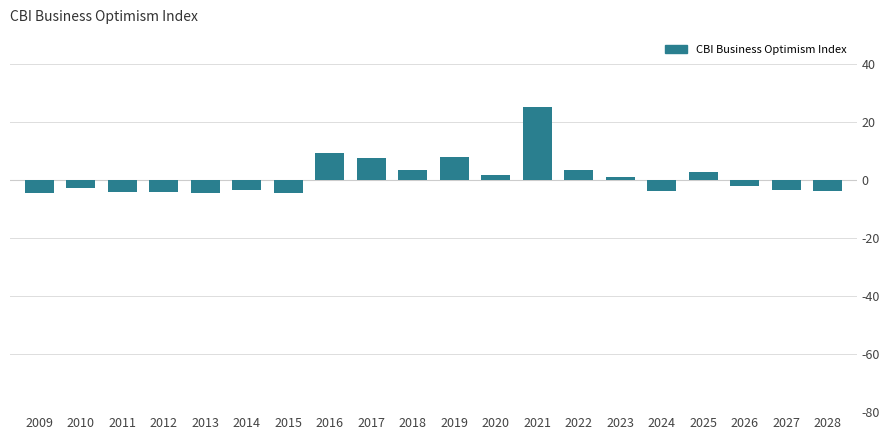

What is the value of the 7th bar from the left?

-4.4